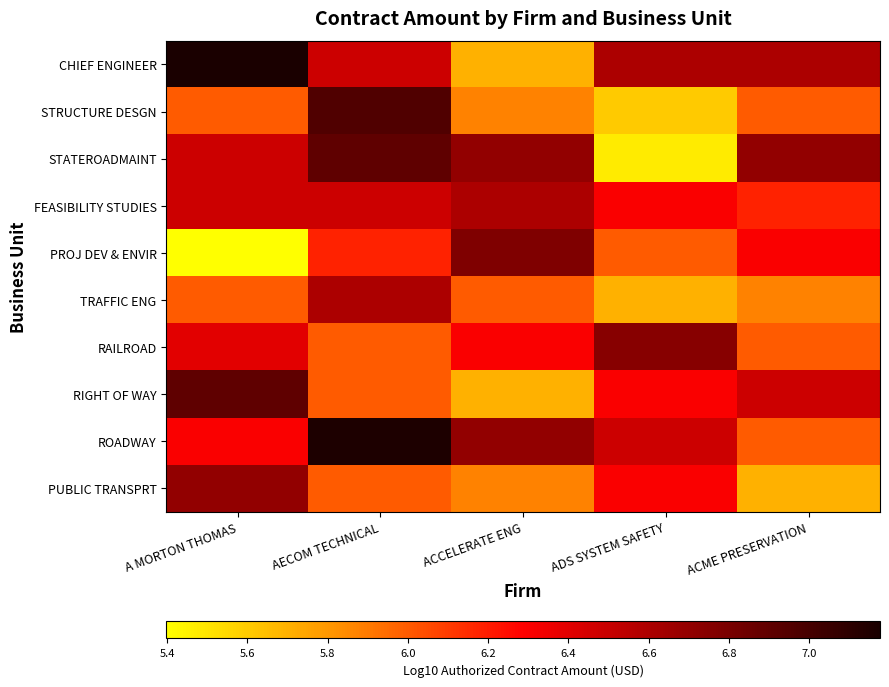

What is the minimum value shown in the chart?

5.4